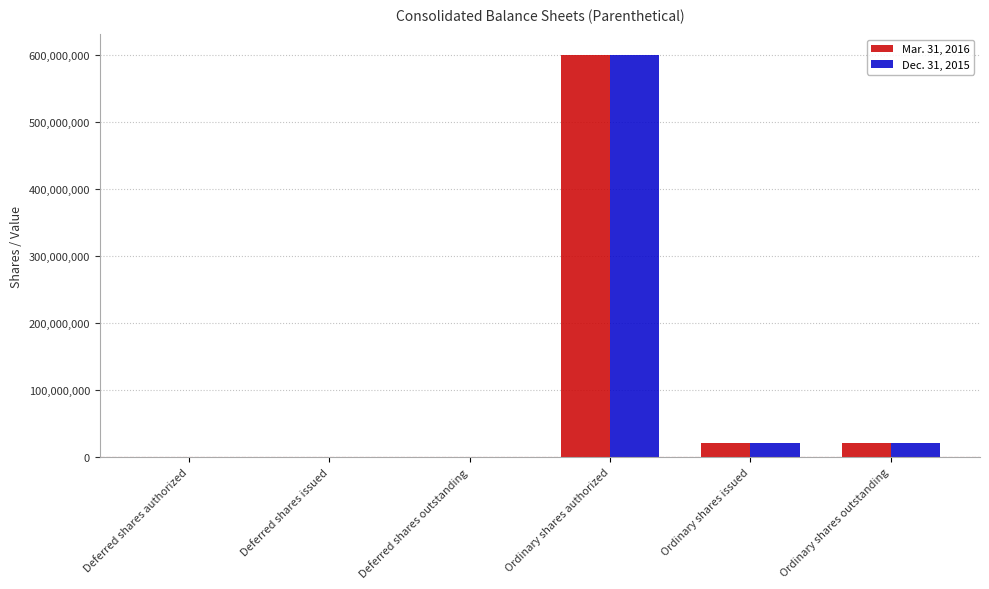

Where does the Mar. 31, 2016 series first go above 21205382?

Ordinary shares authorized